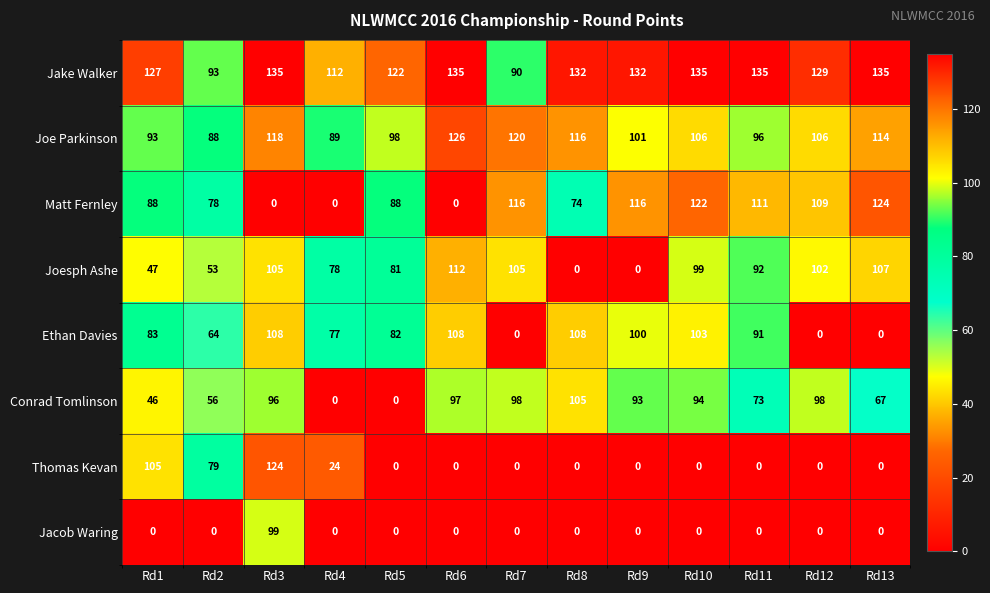

What is the total value across all series at Rd8?

535